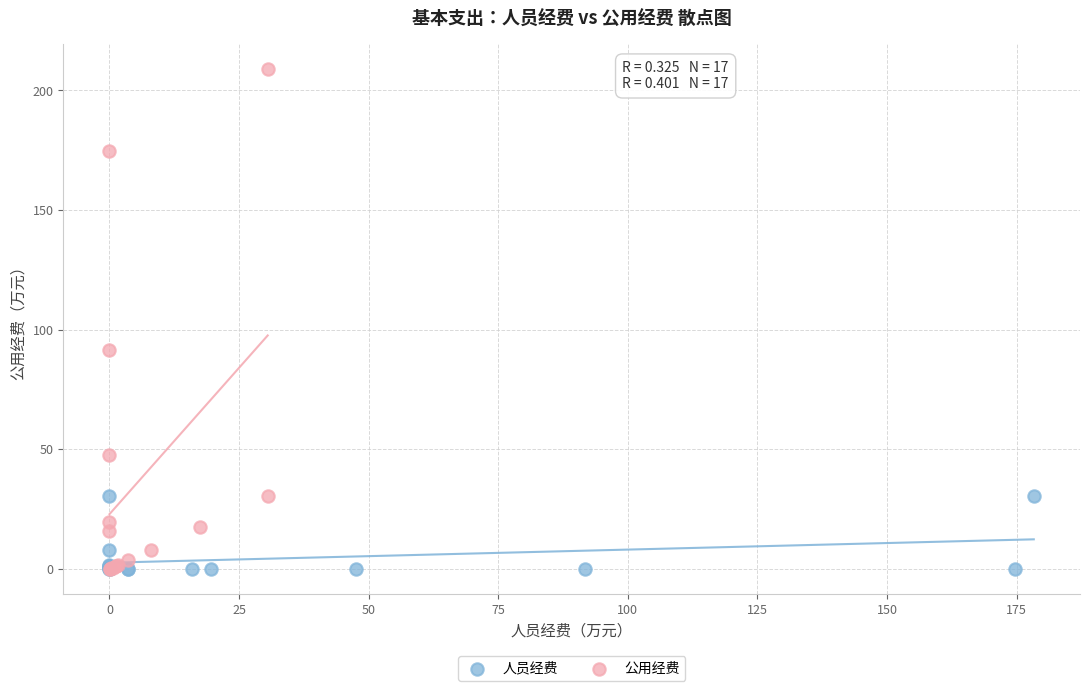

What are all the series names shown in the legend?

人员经费, 公用经费